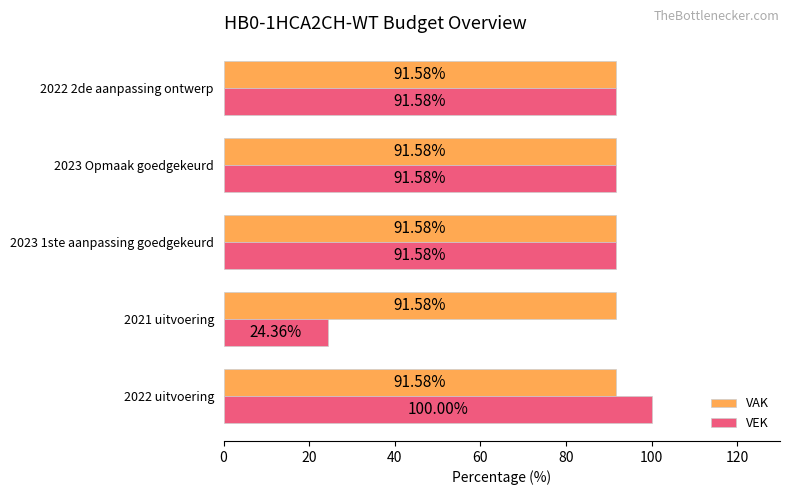

Which series has the largest total across all categories?

VAK